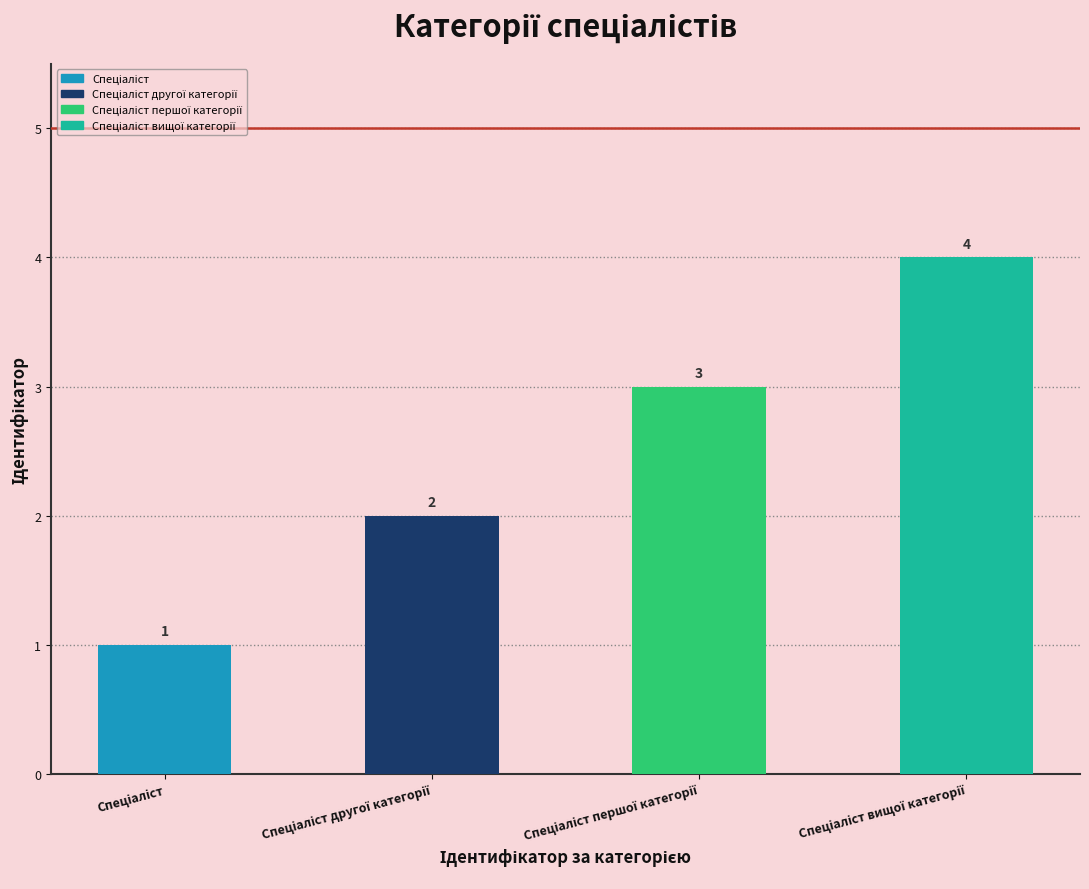

What position from the right is Спеціаліст другої категорії?

3